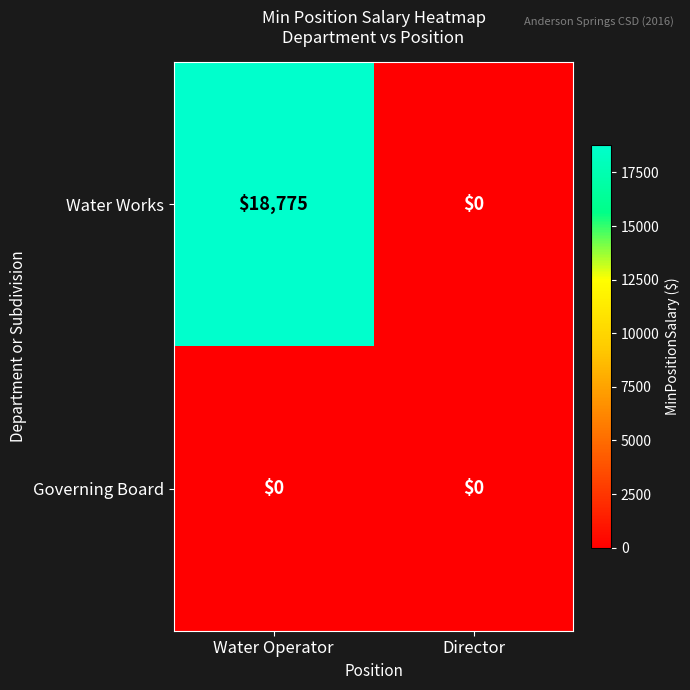

List the series in order of their overall mean, highest first.

Water Works, Governing Board